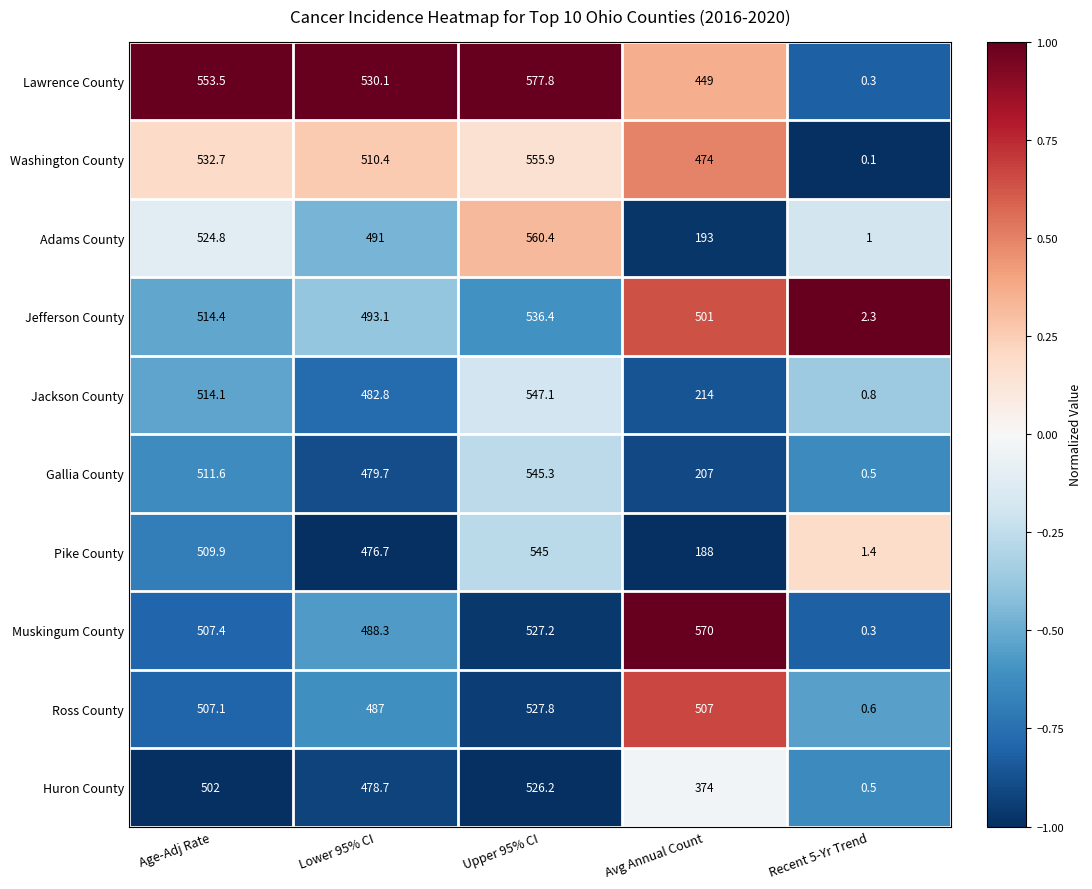

Is the value of Jefferson County at Upper 95% CI greater than the value of Jackson County at Avg Annual Count?

Yes